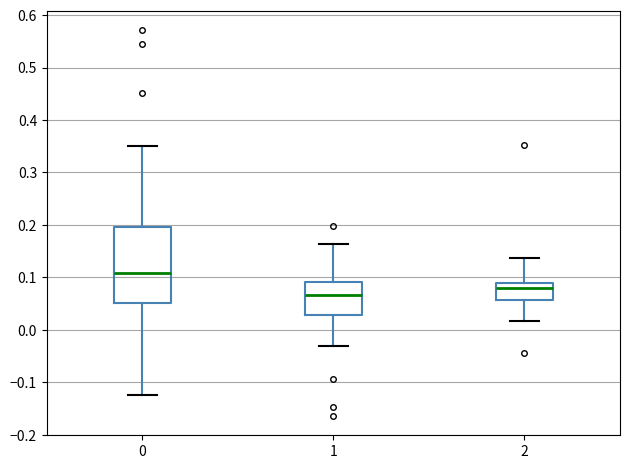

Which box's median line is the lowest?

1